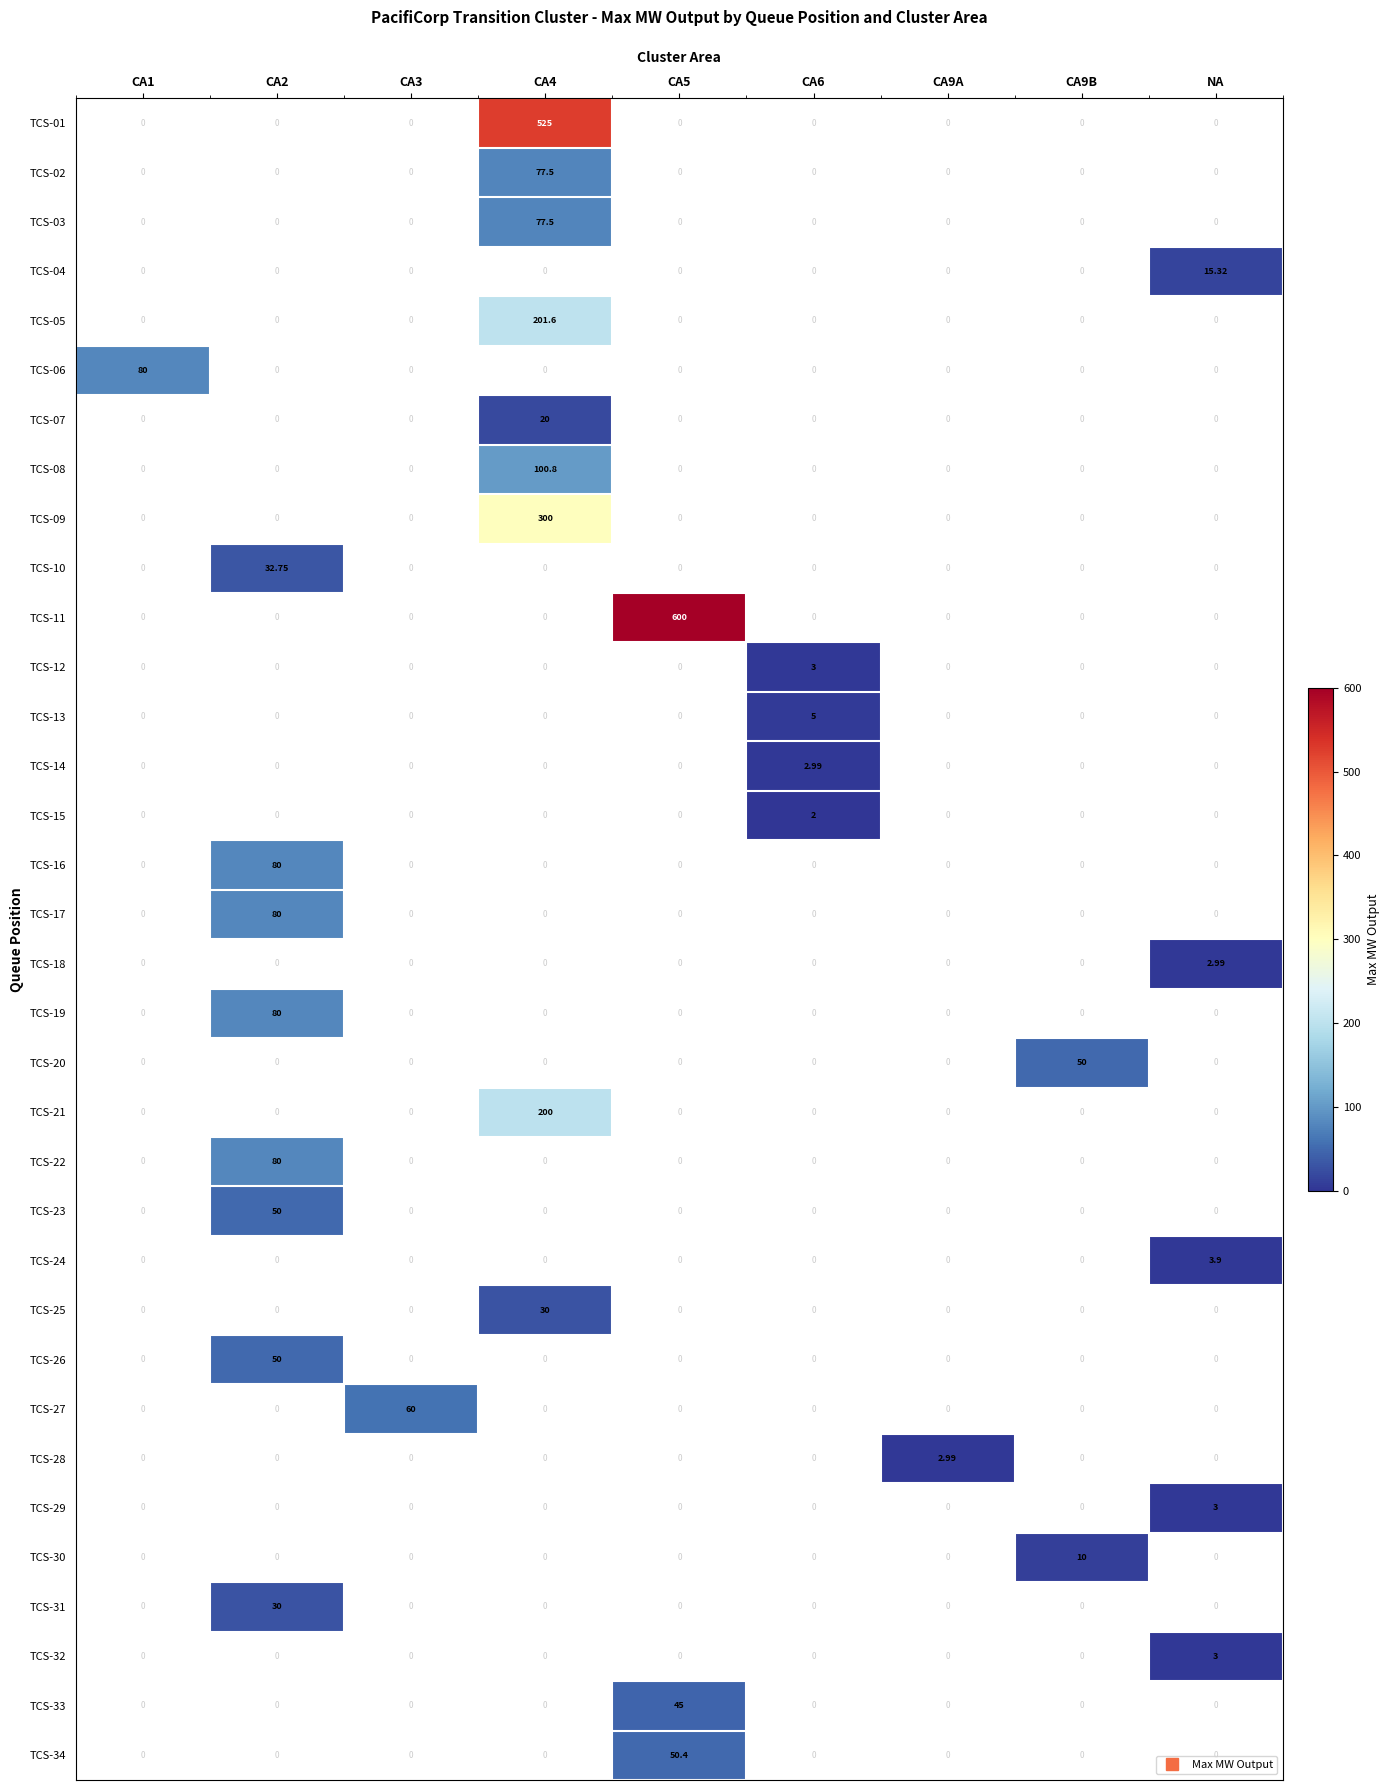

How many values in the TCS-05 series exceed 0?

1